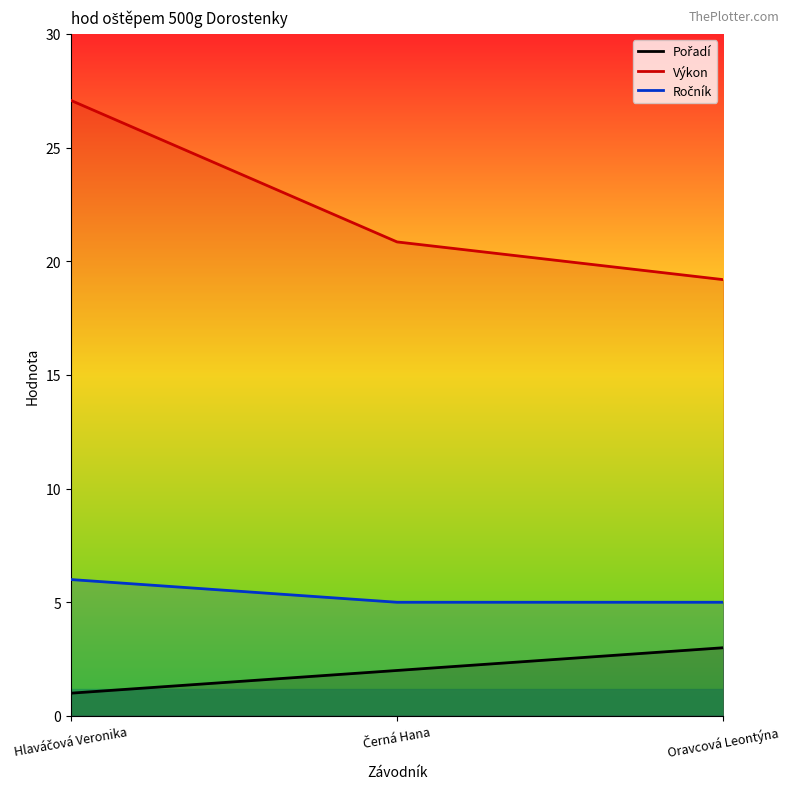

Reading right to left, list all the values displayed in this chart.

Pořadí: 3.0	2.0	1.0
Výkon: 19.2	20.9	27.1
Ročník: 5.0	5.0	6.0